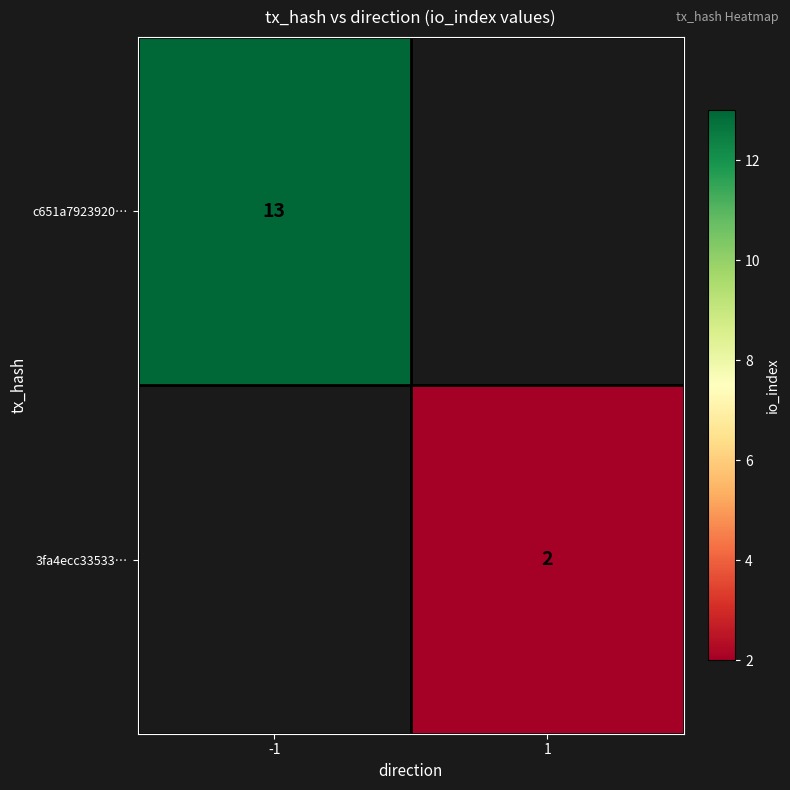

The value of 3fa4ecc33533… at 1 is 4. True or false?

False